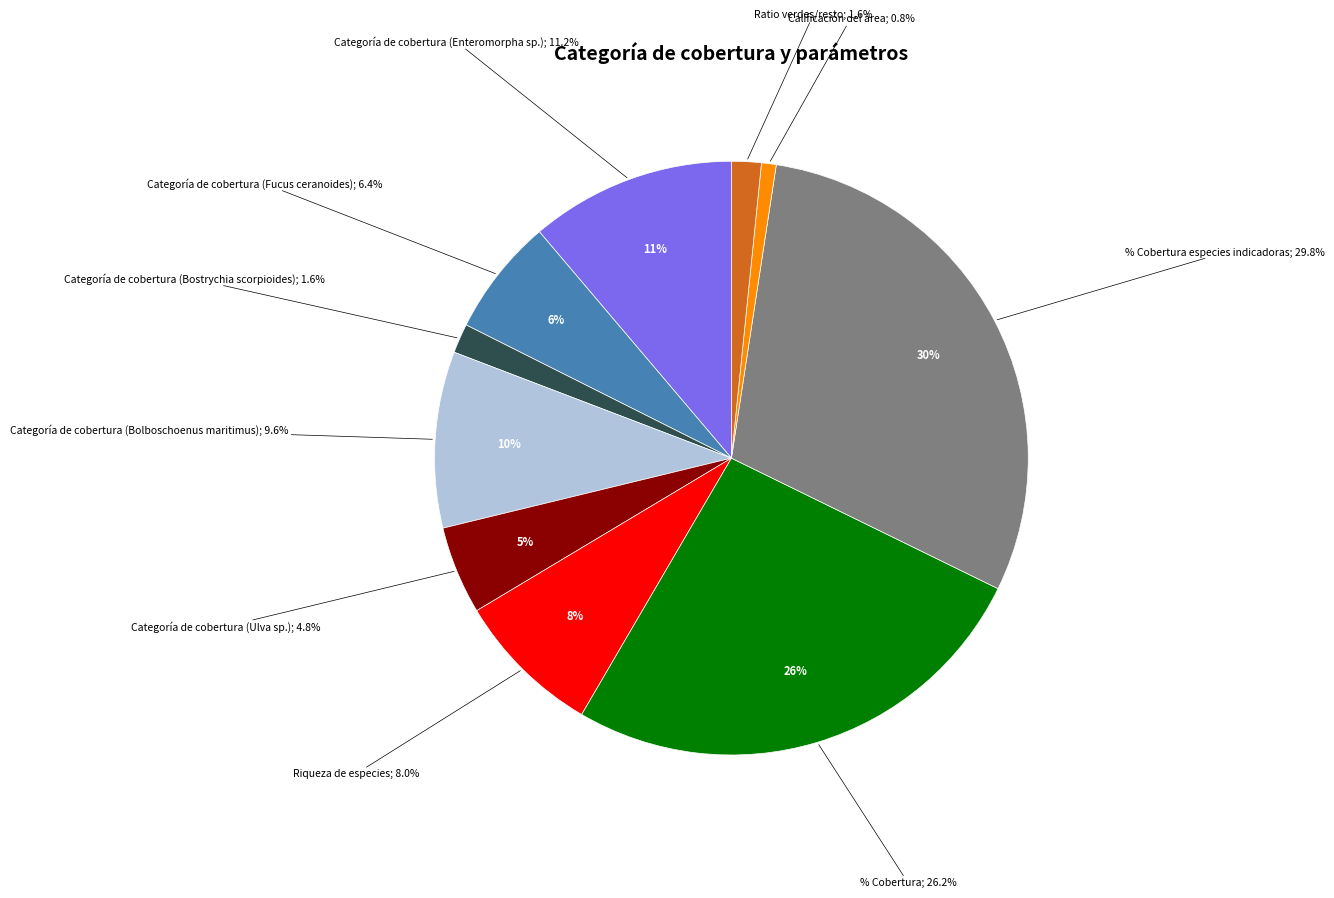

What percentage is the % Cobertura especies indicadoras slice, to the nearest percent?

30%